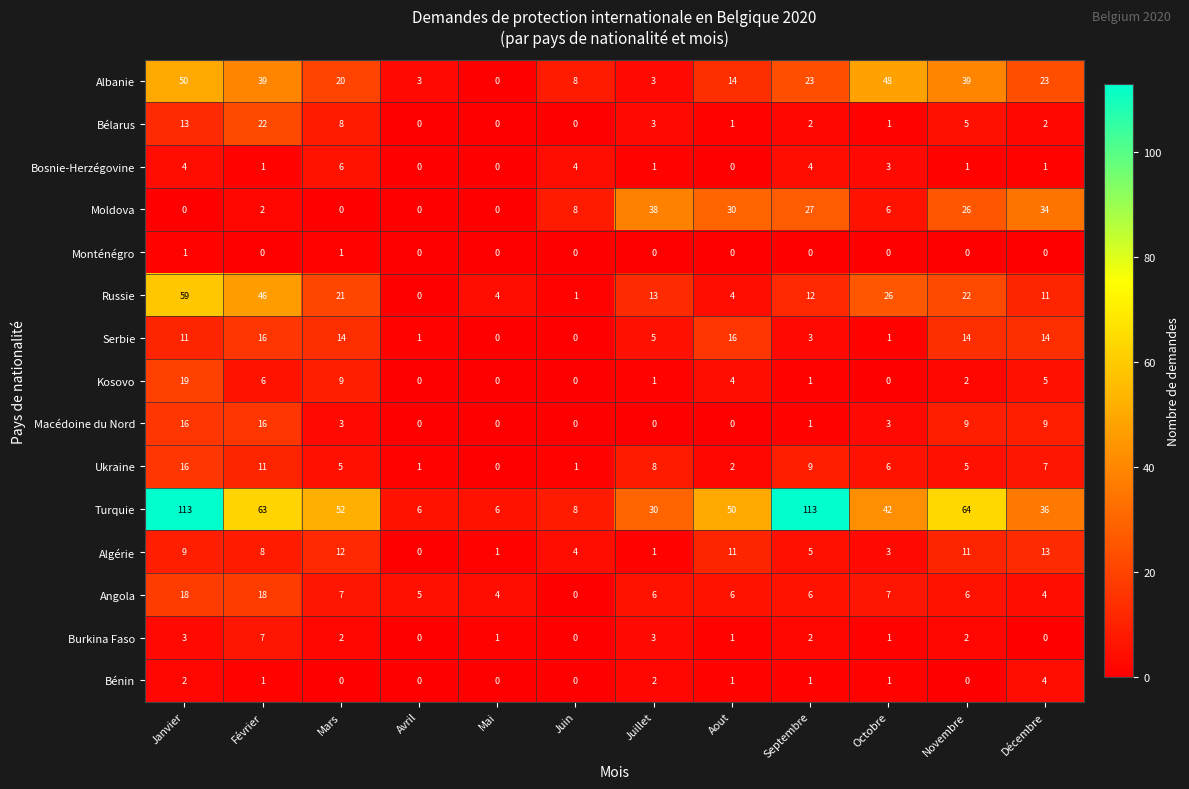

What is the average value of the Moldova series?

14